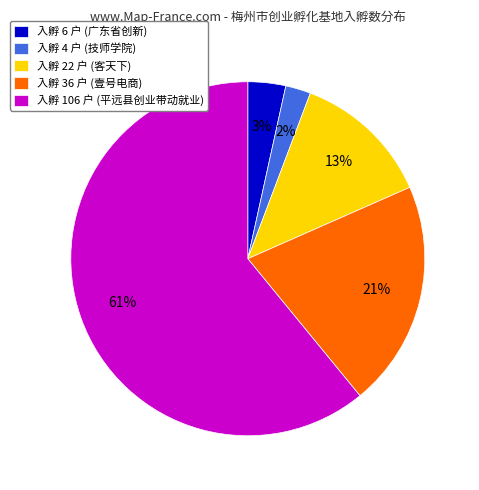

Is the sum of 入孵 4 户 (技师学院) and 入孵 22 户 (客天下) greater than half?

No